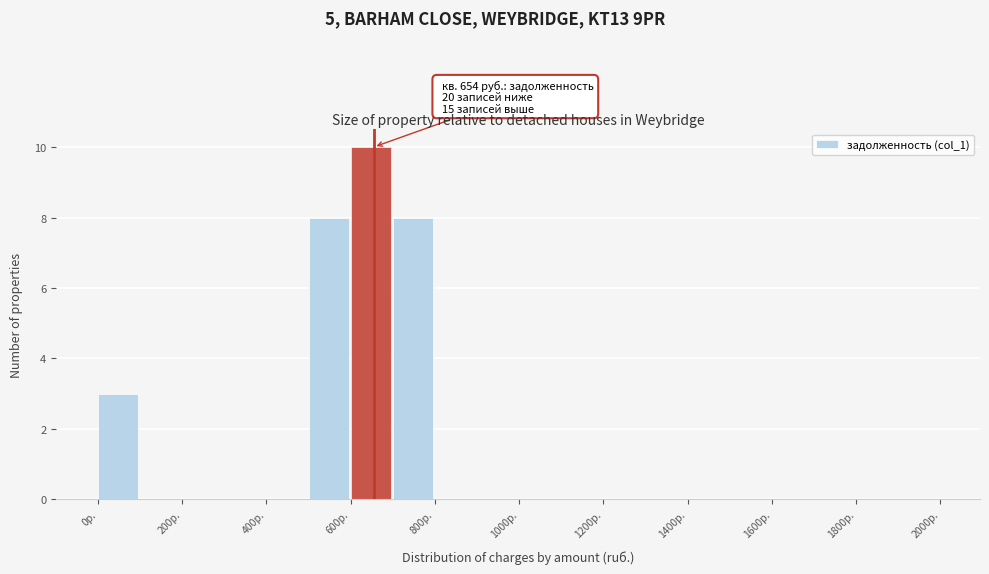

Which range on the x-axis has the tallest bar?

600 to 700